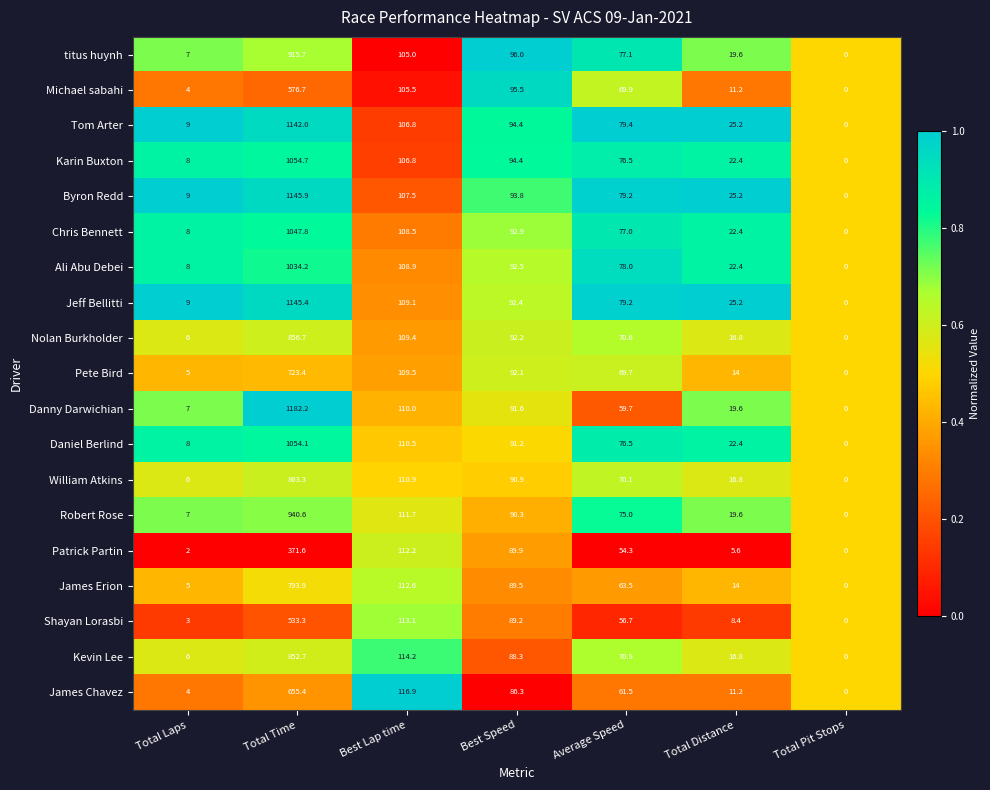

What is the spread (max minus min) of values at Total Distance?

19.6